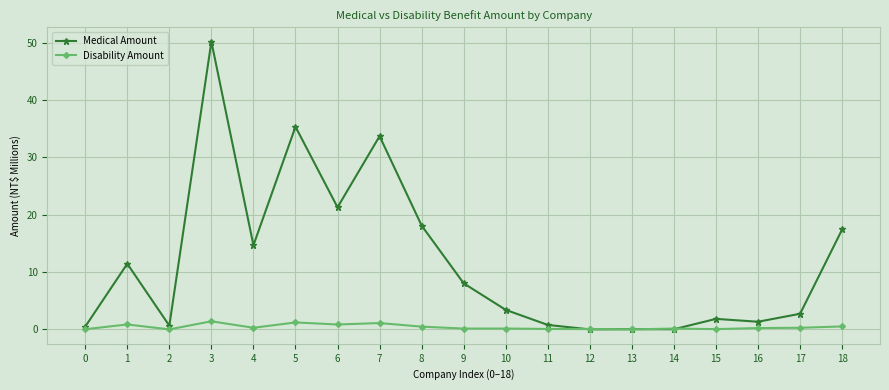

List the series in order of their overall mean, highest first.

Medical Amount, Disability Amount